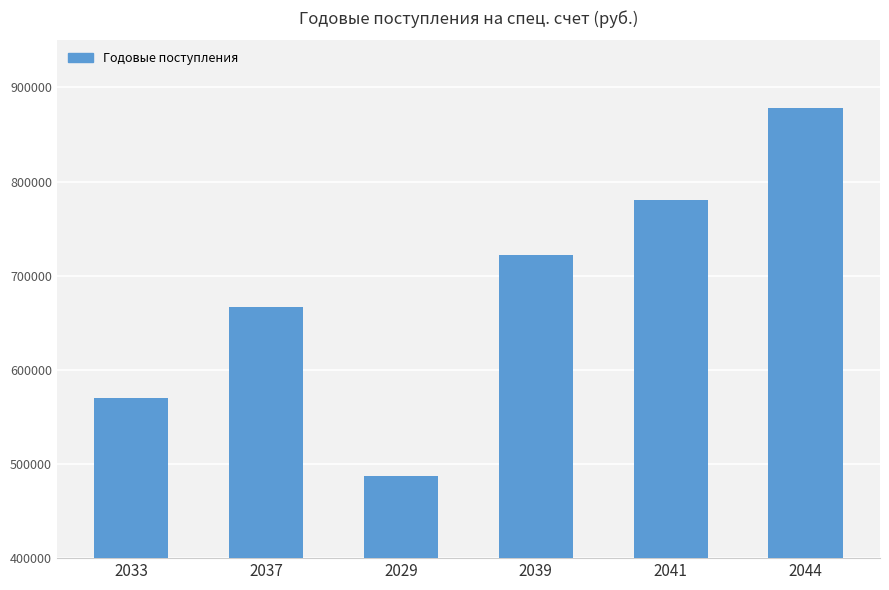

Reading right to left, what are all the values shown in this chart?

877912.7	780461.2	721580.3	487473.8	667141.5	570275.4